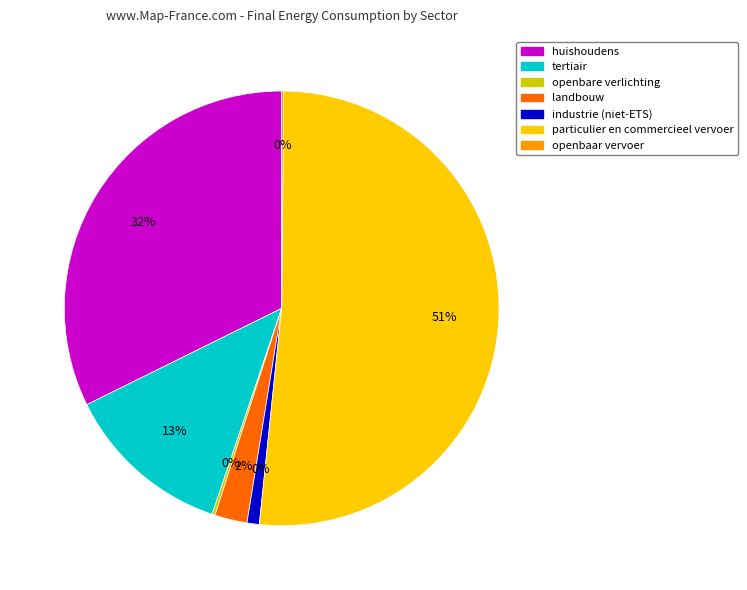

How many slices are in this pie chart?

7